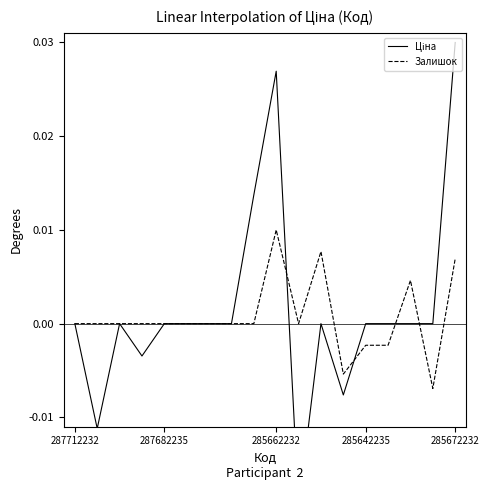

What position from the right is 6?

12